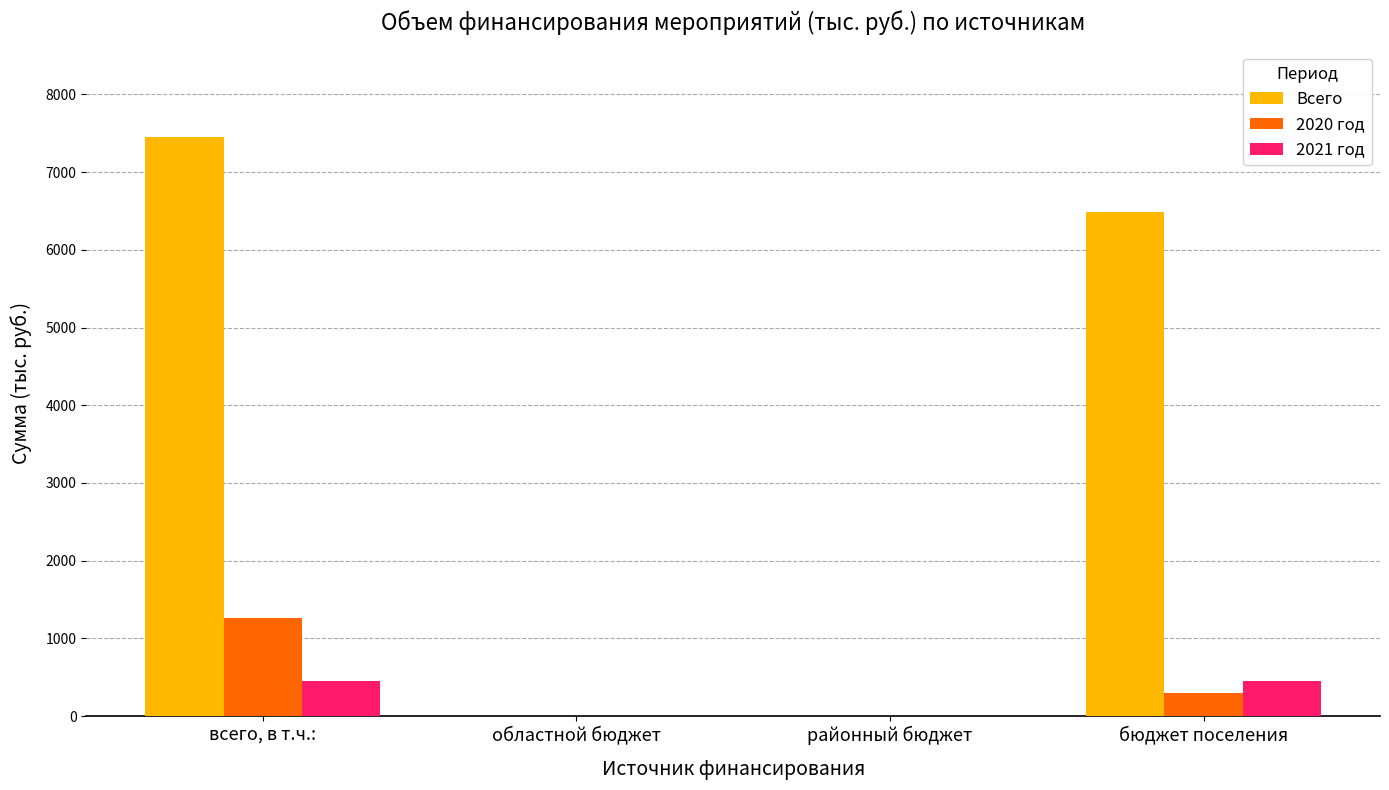

How many groups of bars are there?

4